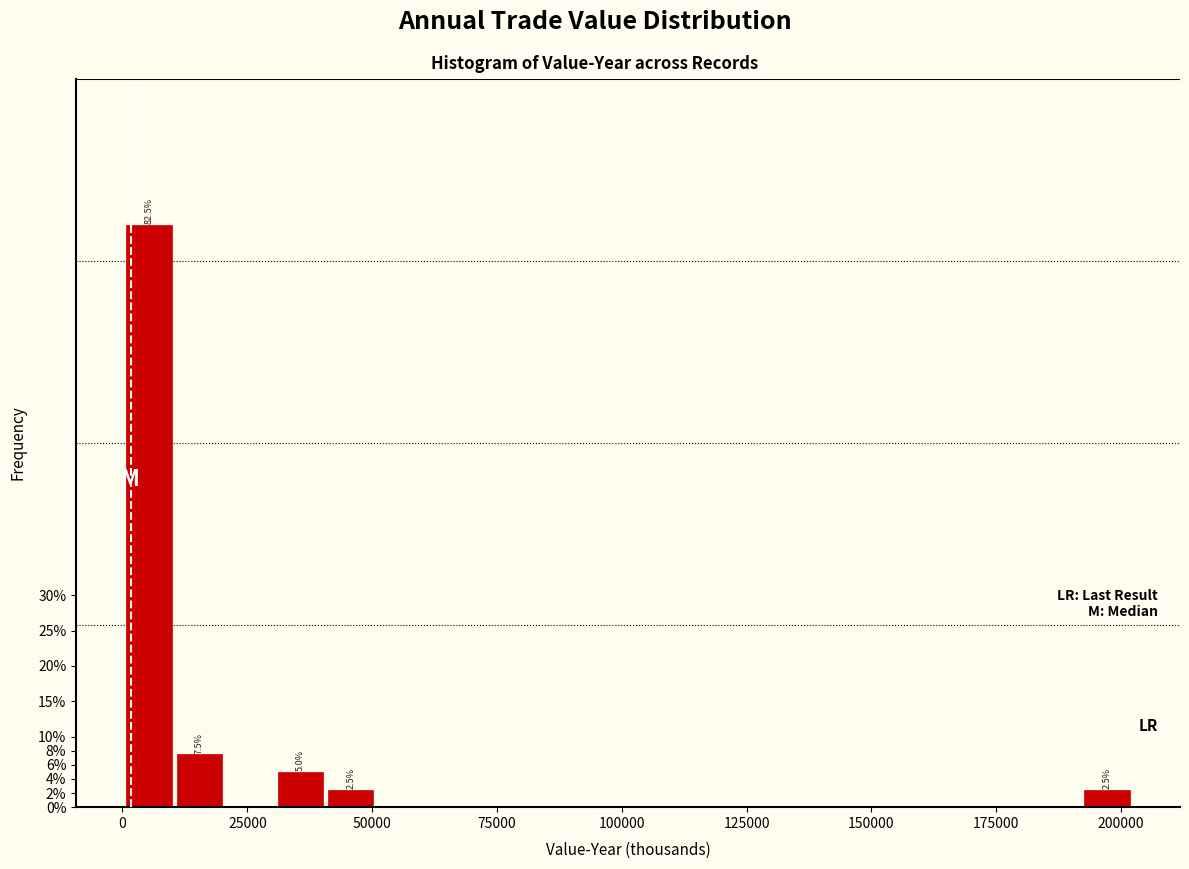

Read against the x-axis, roughly where is the centre of the tallest bar?

5000